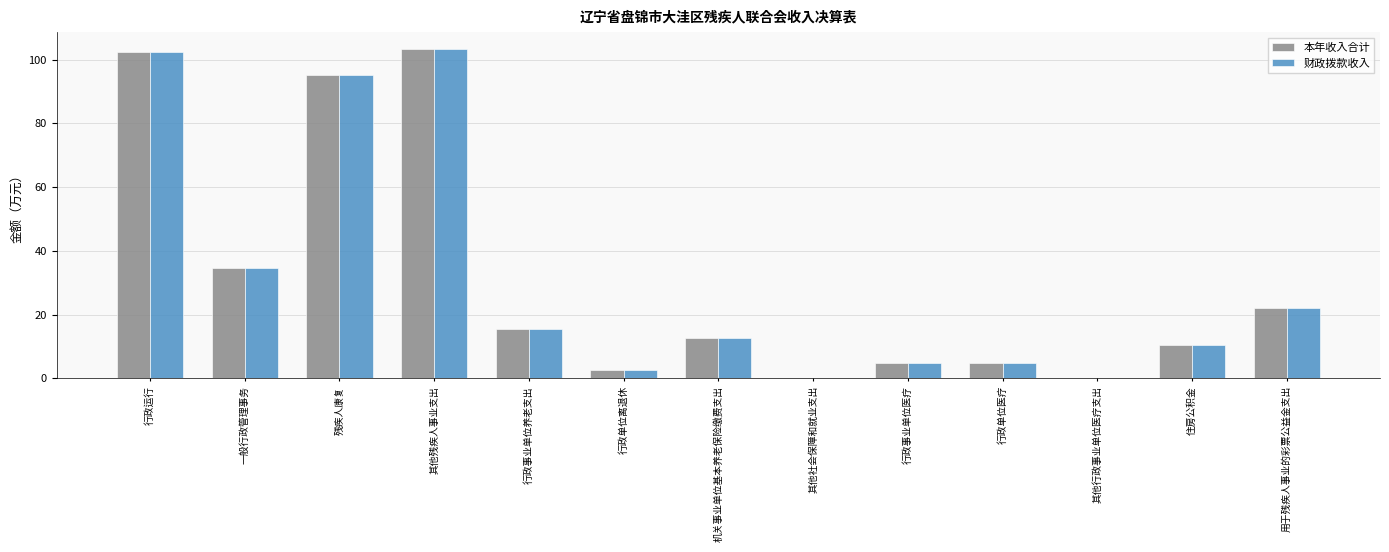

How many groups of bars are there?

13